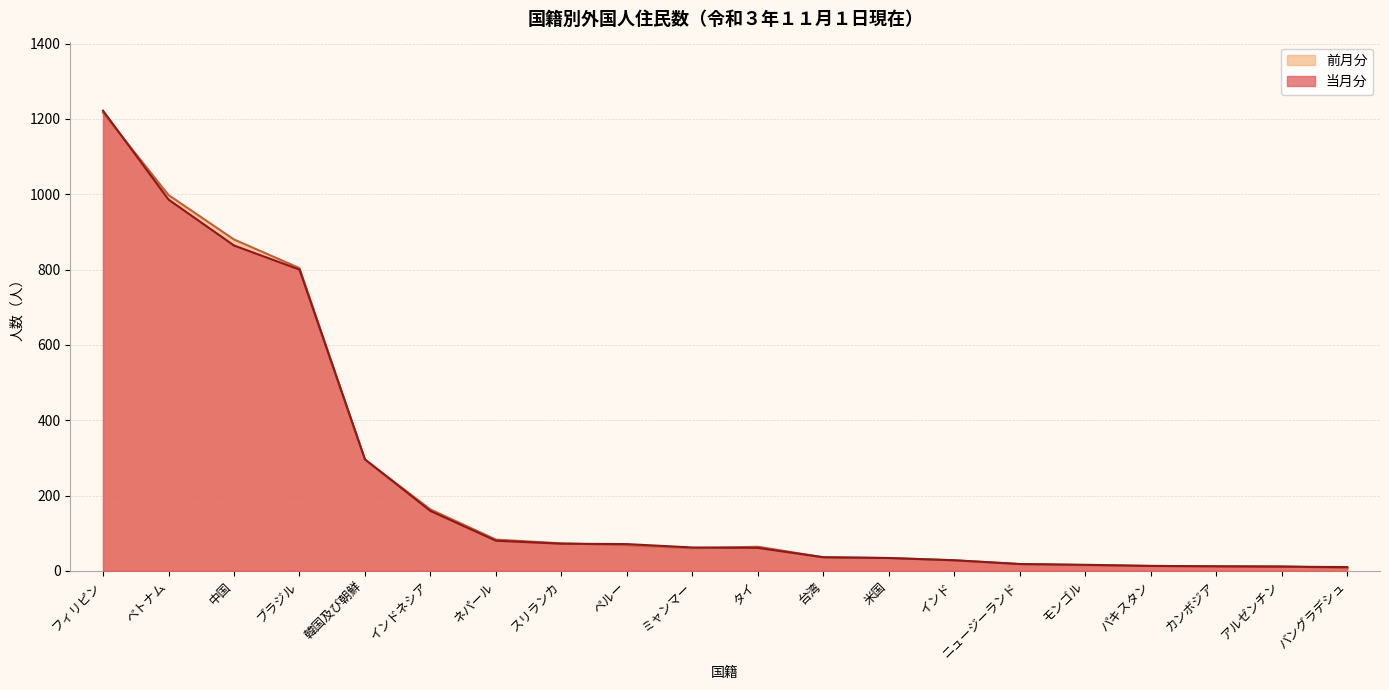

What is the sum of all 前月分 values?

4880